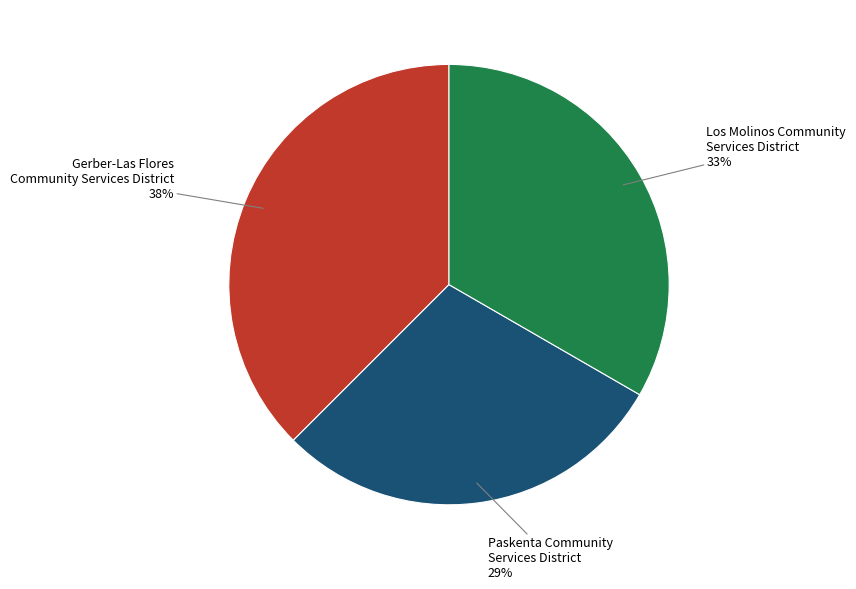

How many segments does this pie chart have?

3